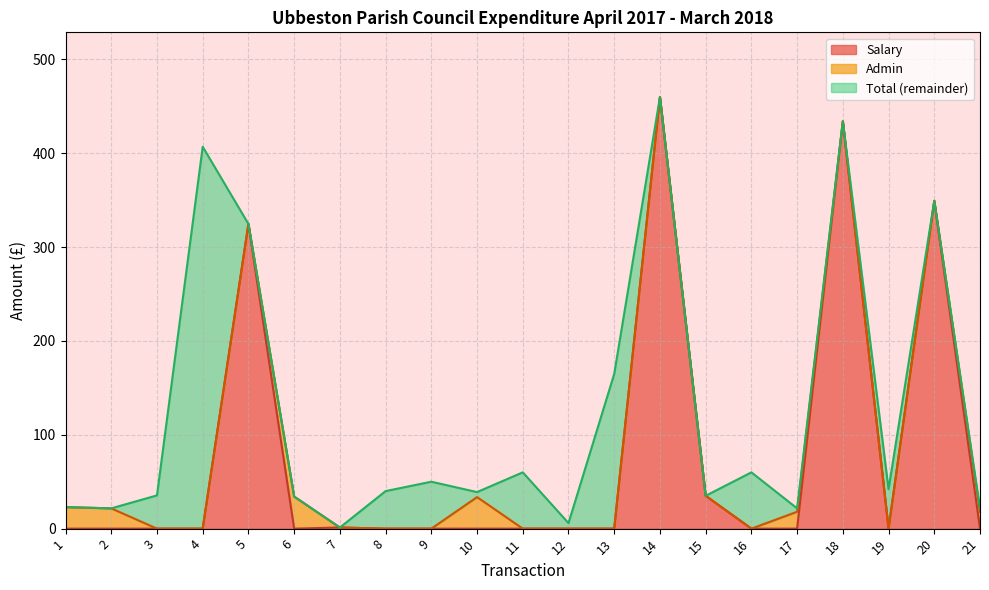

The value of Total at 10 is 39.0. True or false?

True